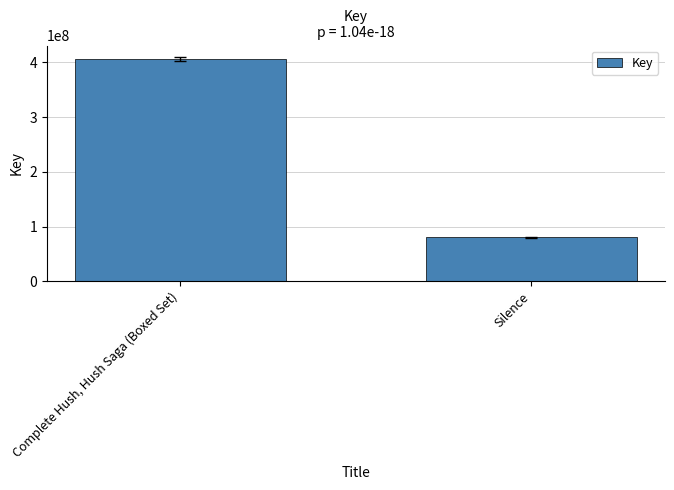

Rank the categories by value from lowest to highest.

Silence, Complete Hush, Hush Saga (Boxed Set)